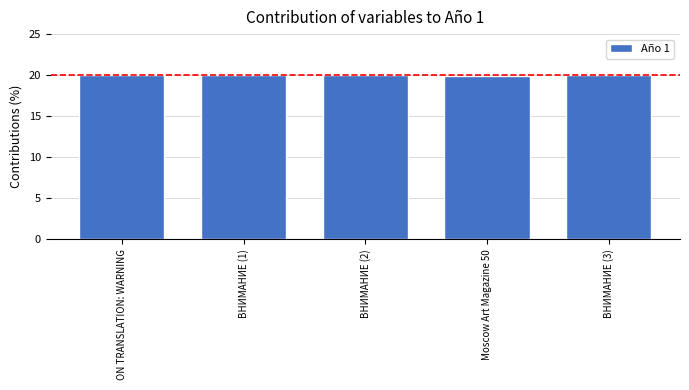

True or false: the data shows 6.6 at ON TRANSLATION: WARNING.

False